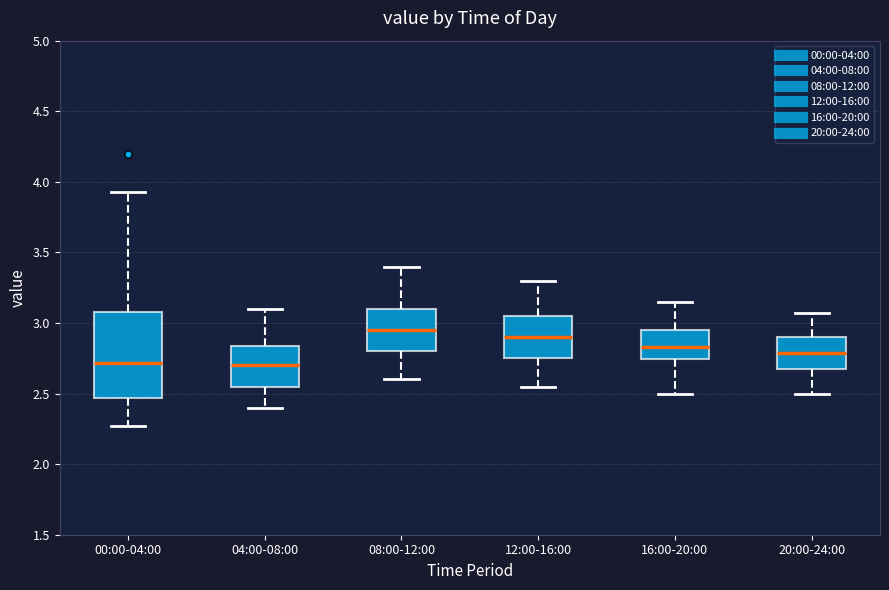

Which box has the highest median line?

08:00-12:00